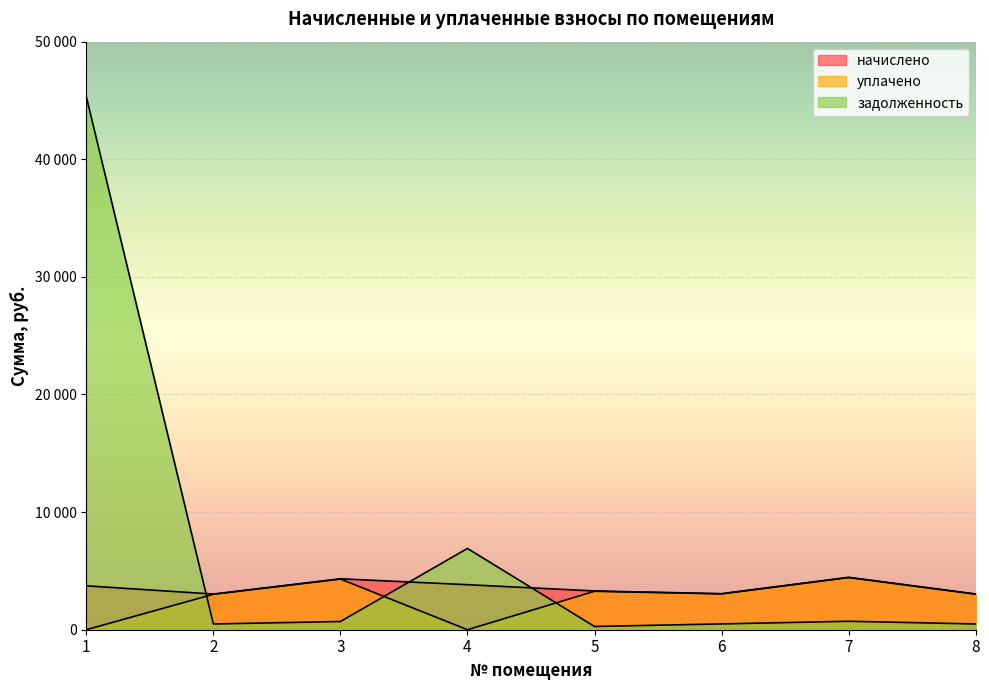

What is the difference between the highest and lowest values at 5?

3021.3